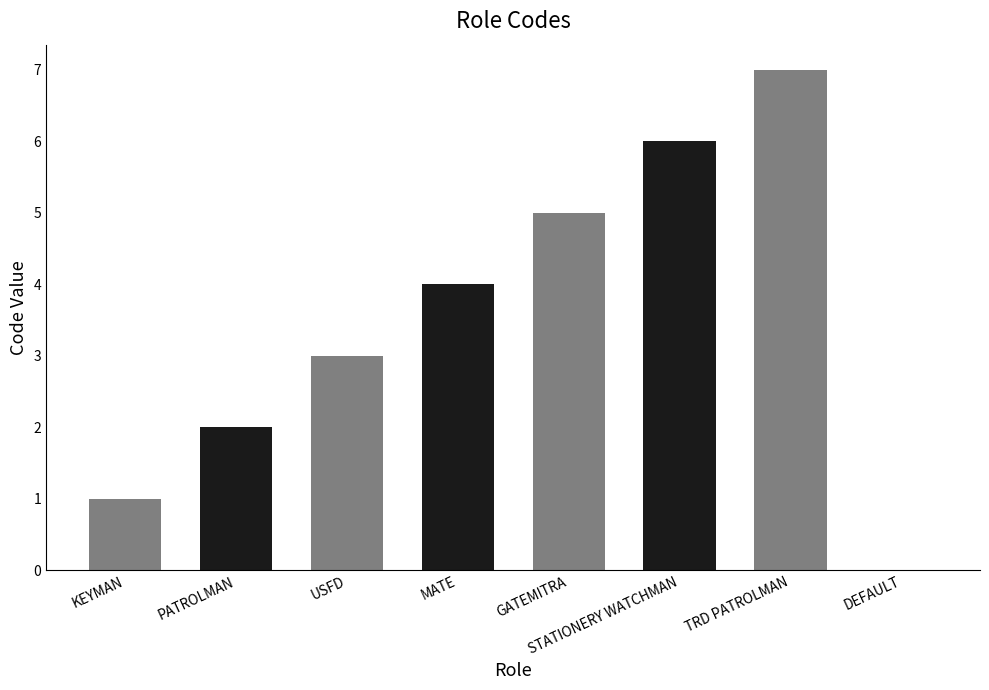

The chart shows a value of 4 at STATIONERY WATCHMAN. True or false?

False